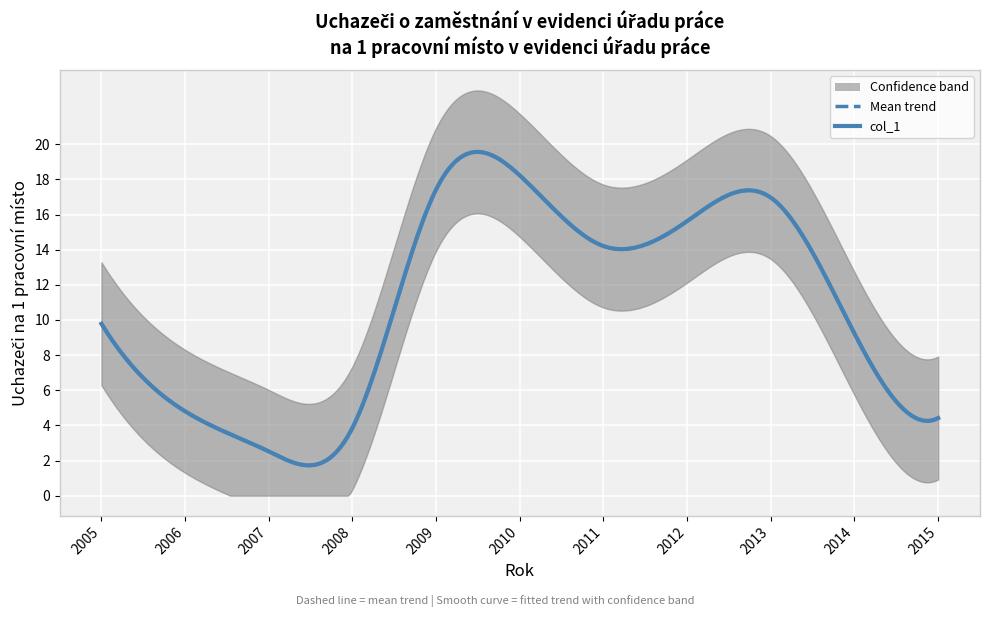

Rank the categories by value from lowest to highest.

2007, 2008, 2015, 2006, 2014, 2005, 2011, 2012, 2013, 2009, 2010